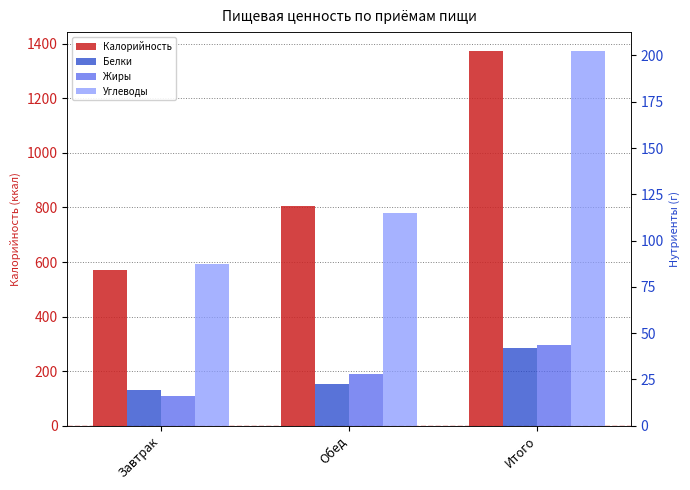

Which category has the highest value in the Углеводы series?

Итого